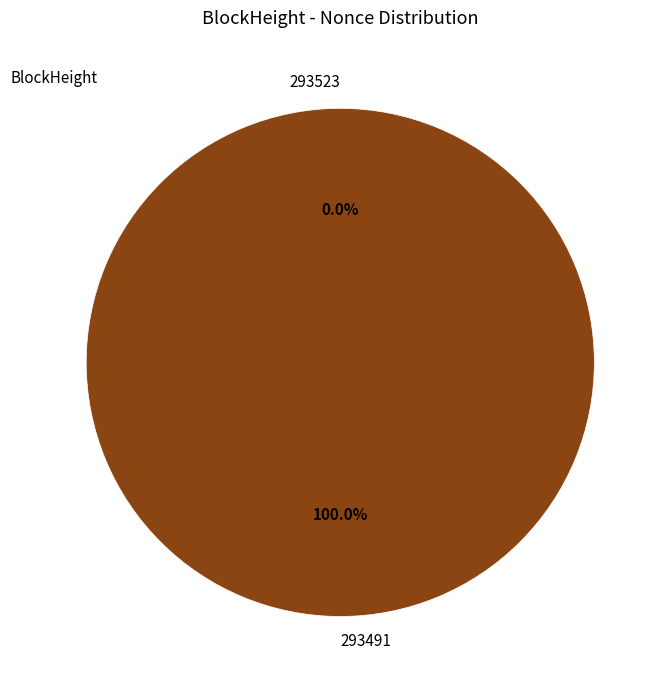

Do 293491 and 293523 together represent more than half of the pie?

Yes